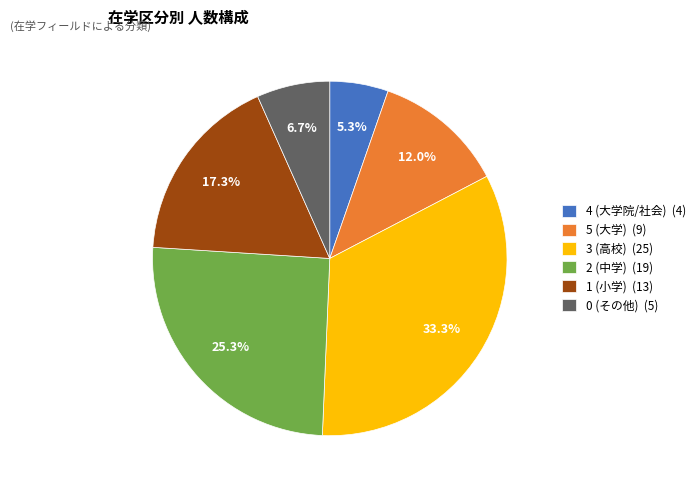

Combined, what portion of the pie is 1 and 3?

50.7%